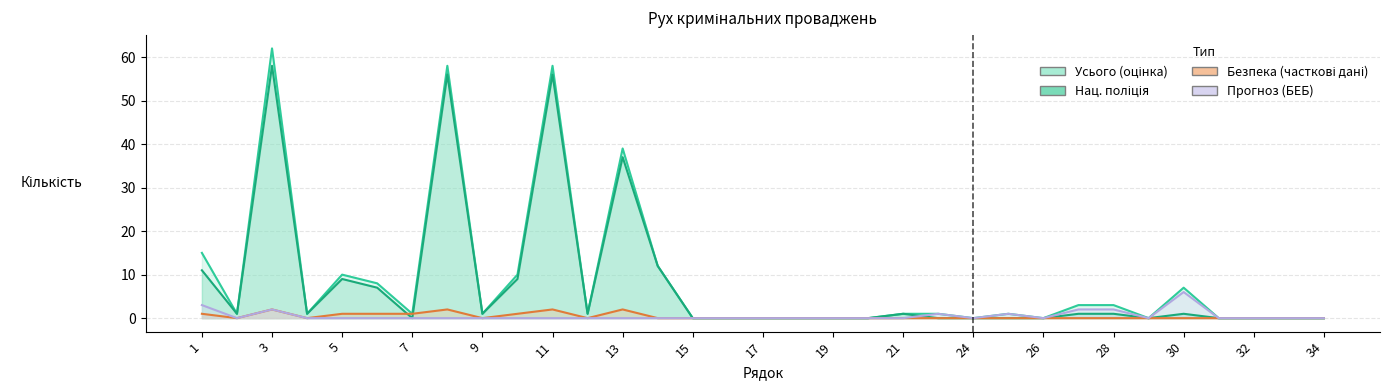

Does the chart display data point markers on the line(s)?

No